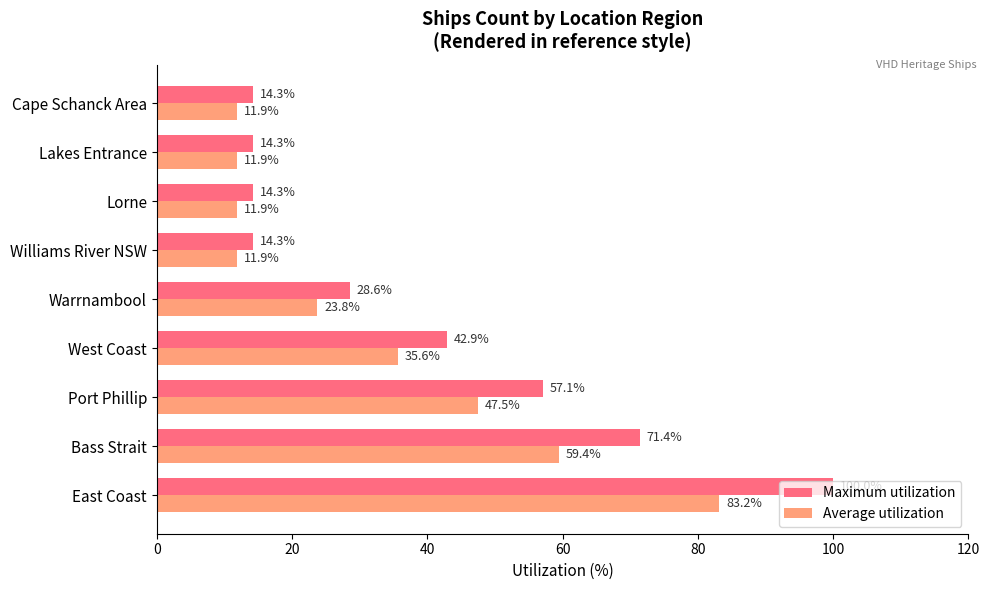

How many values in the Average utilization series exceed 23?

5